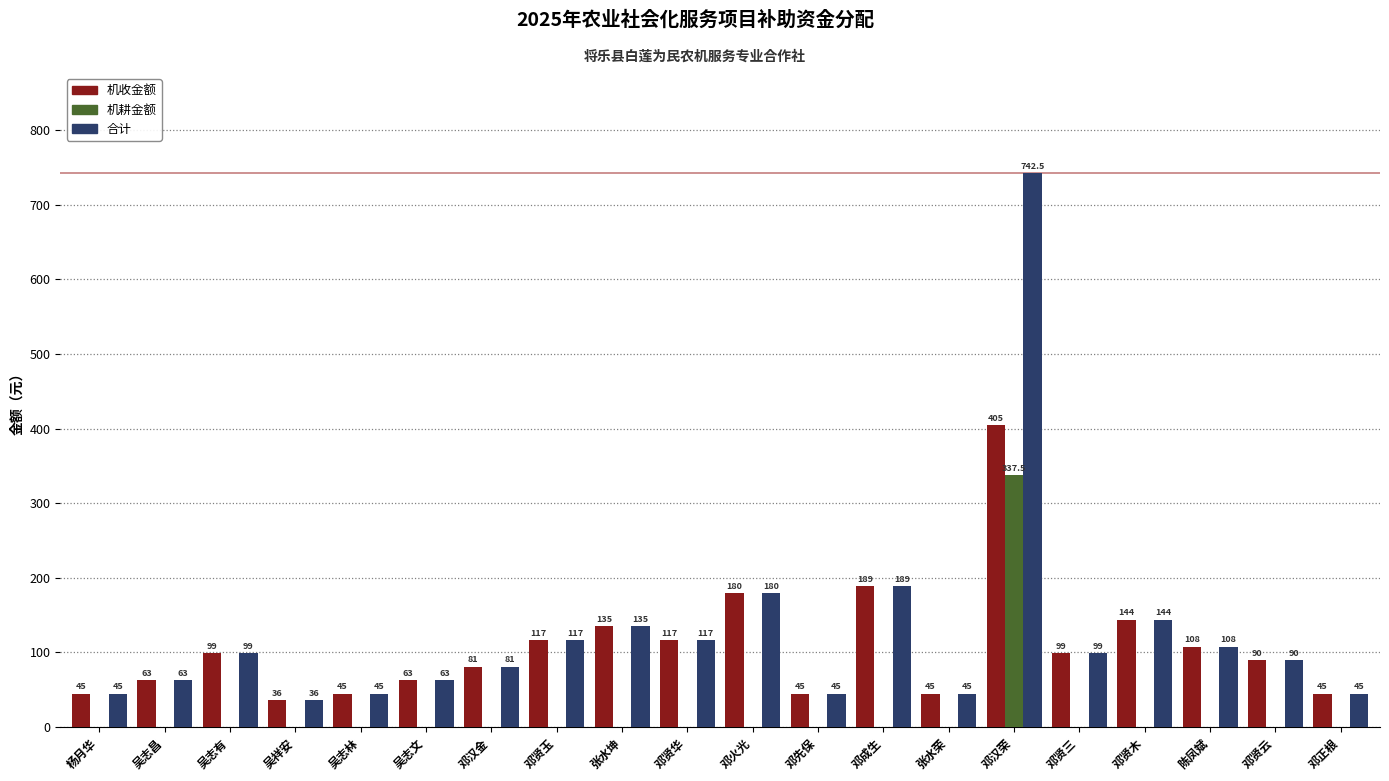

What value does the 合计 series have at 邓贤玉?

117.0